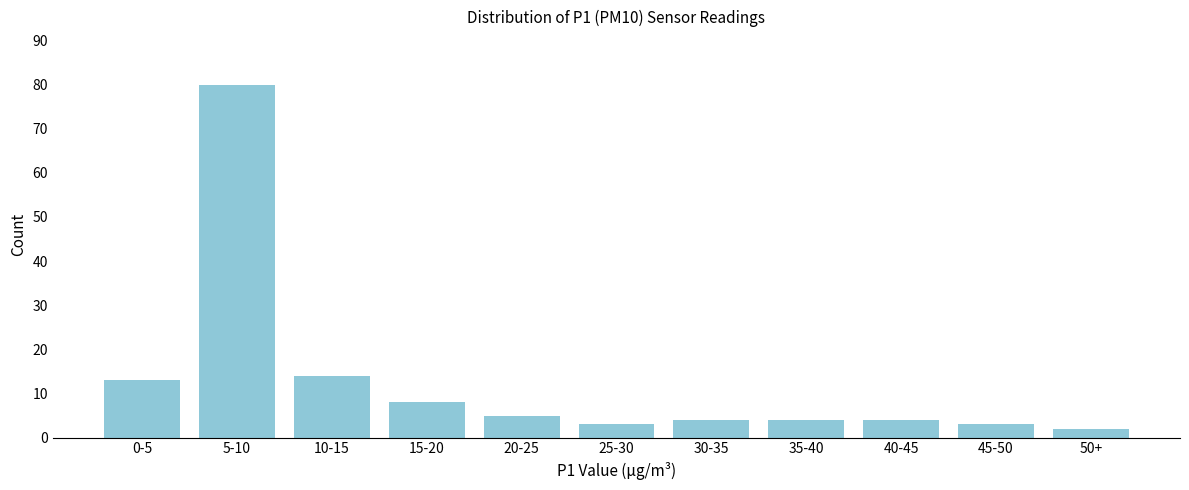

Reading left to right, extract all data points from this chart.

13	80	14	8	5	3	4	4	4	3	2